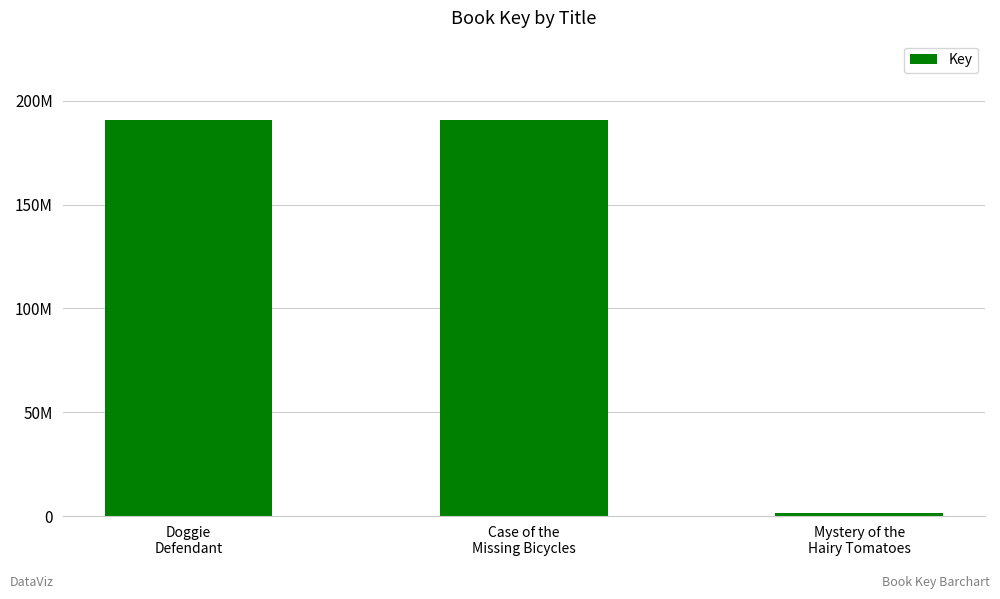

The value at Doggie
Defendant is 61521648. True or false?

False